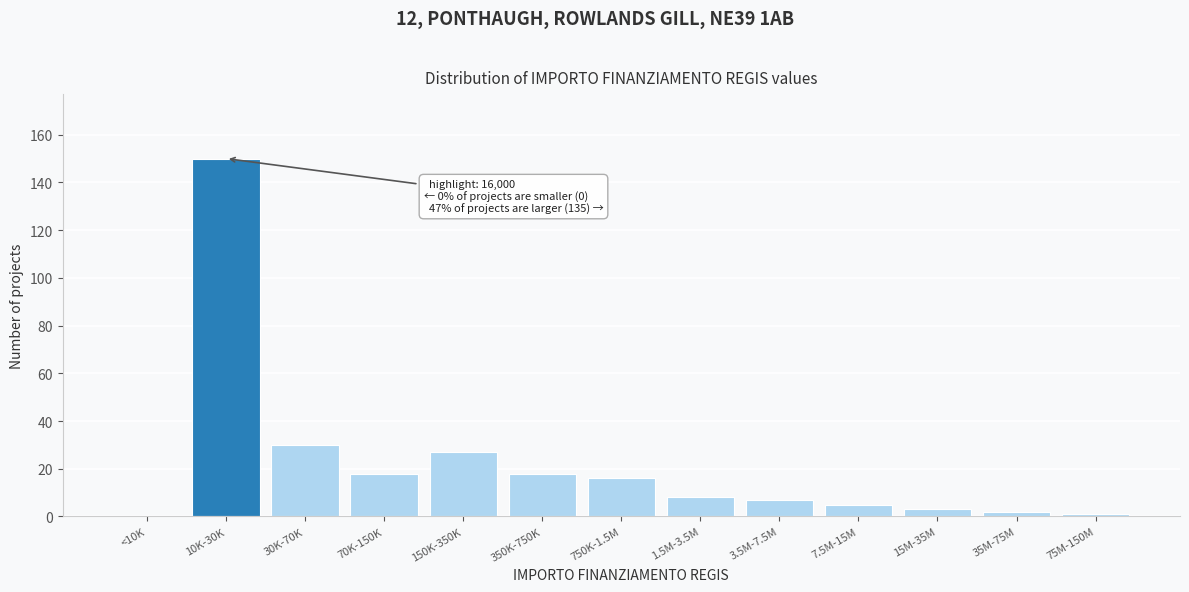

Reading left to right, what are all the values shown in this chart?

<10K=0	10K-30K=150	30K-70K=30	70K-150K=18	150K-350K=27	350K-750K=18	750K-1.5M=16	1.5M-3.5M=8	3.5M-7.5M=7	7.5M-15M=5	15M-35M=3	35M-75M=2	75M-150M=1